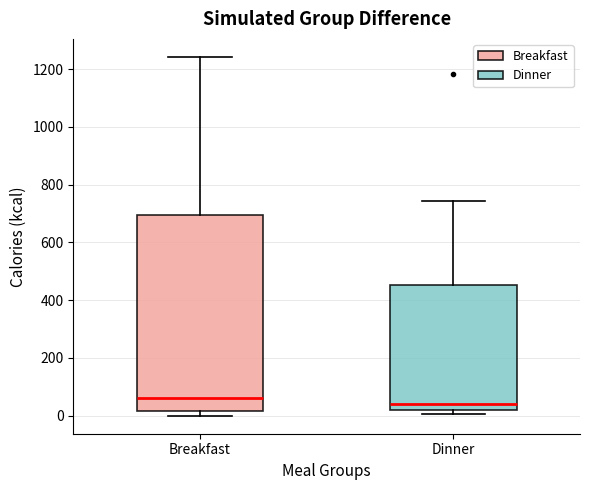

Which box has the lowest median line?

Dinner